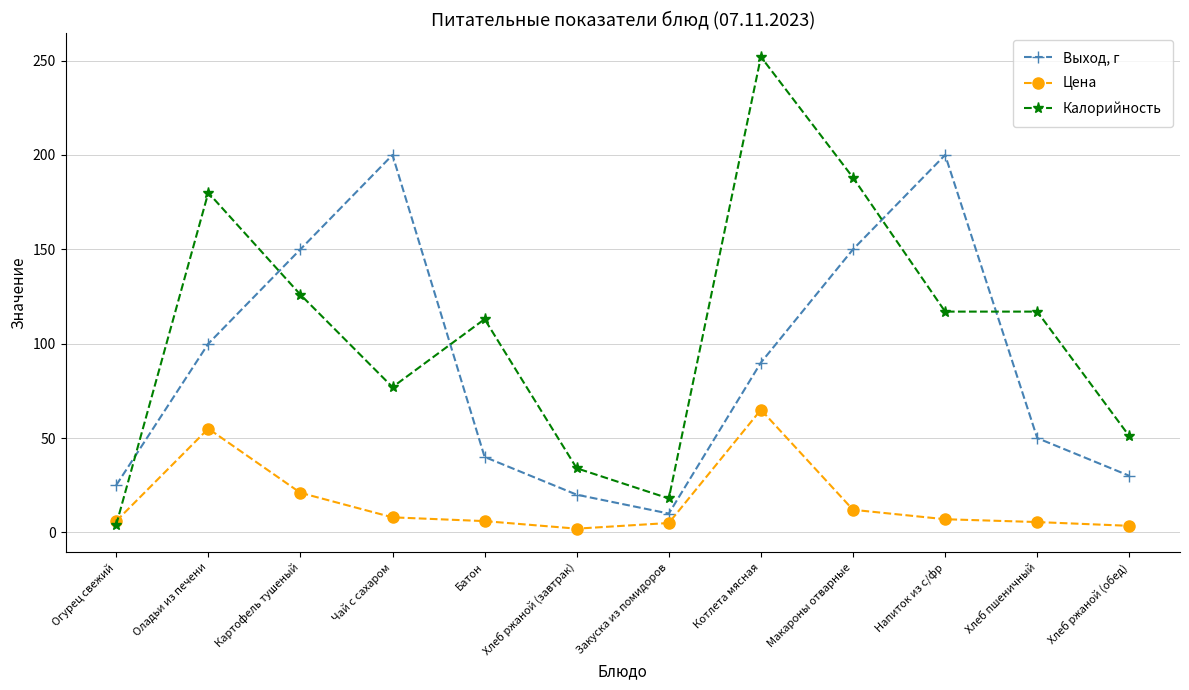

In Выход, г, how many points are higher than both neighbors (excluding endpoints)?

2